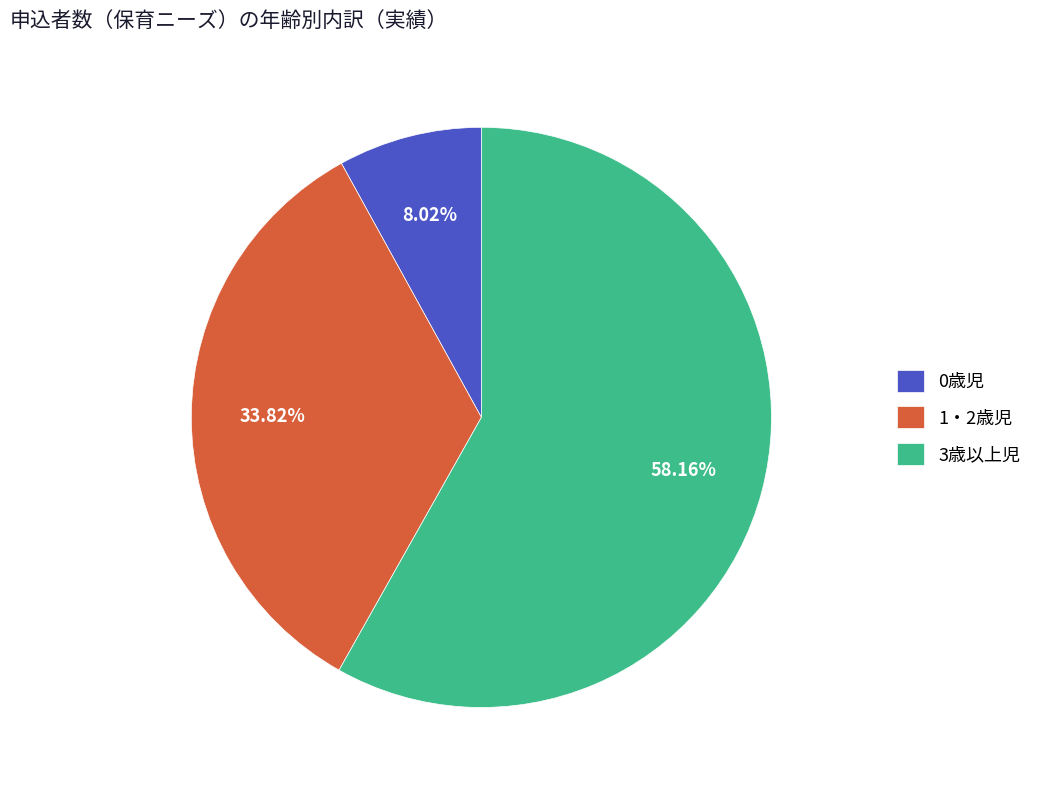

Which slice is the smallest?

0歳児